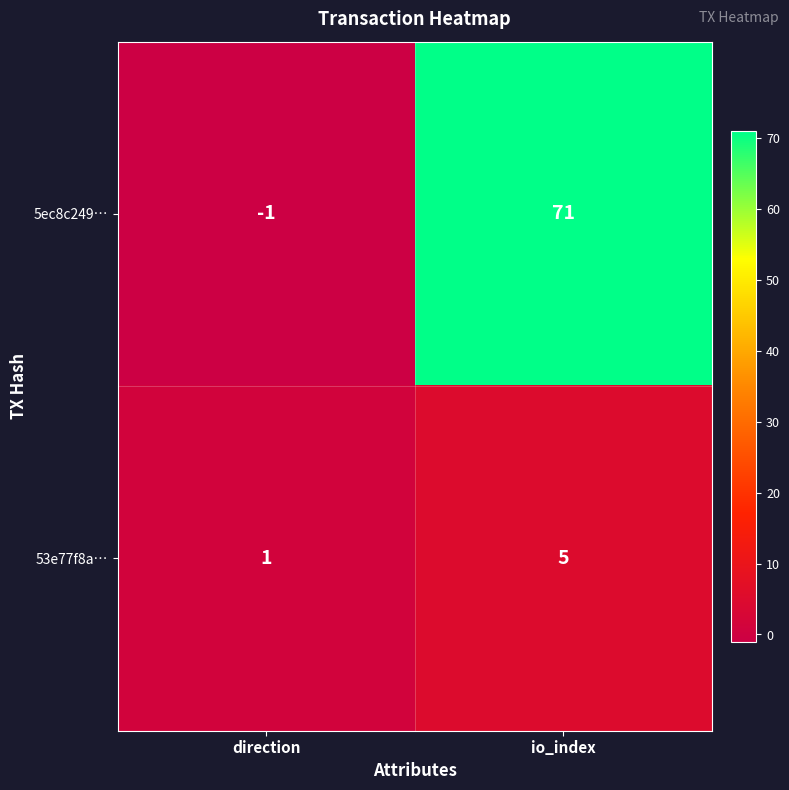

How many categories are shown in the chart?

2